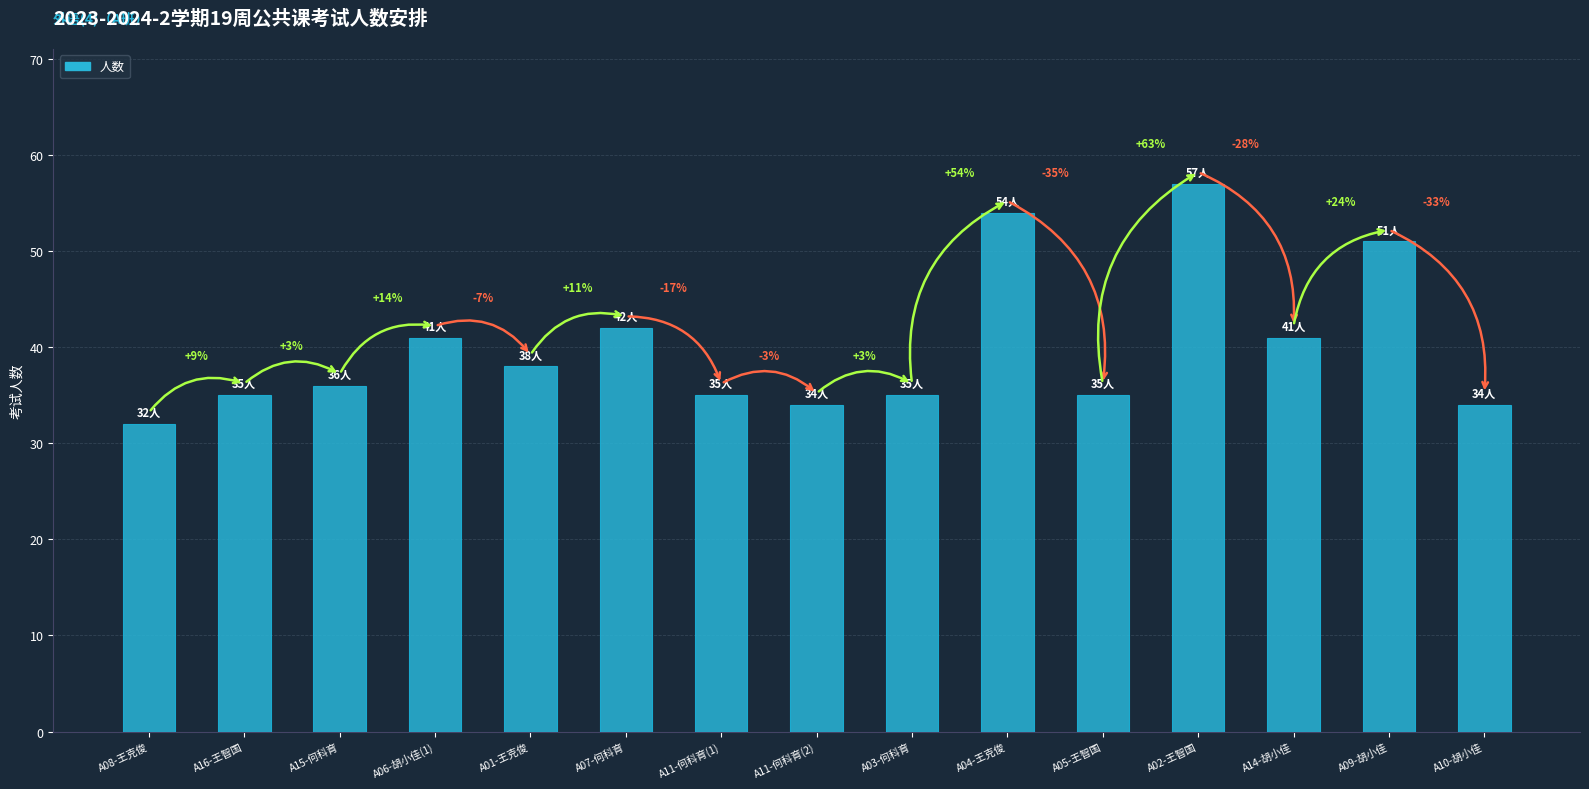

Between A11-何科育(2) and A10-胡小佳, which is larger?

A11-何科育(2)